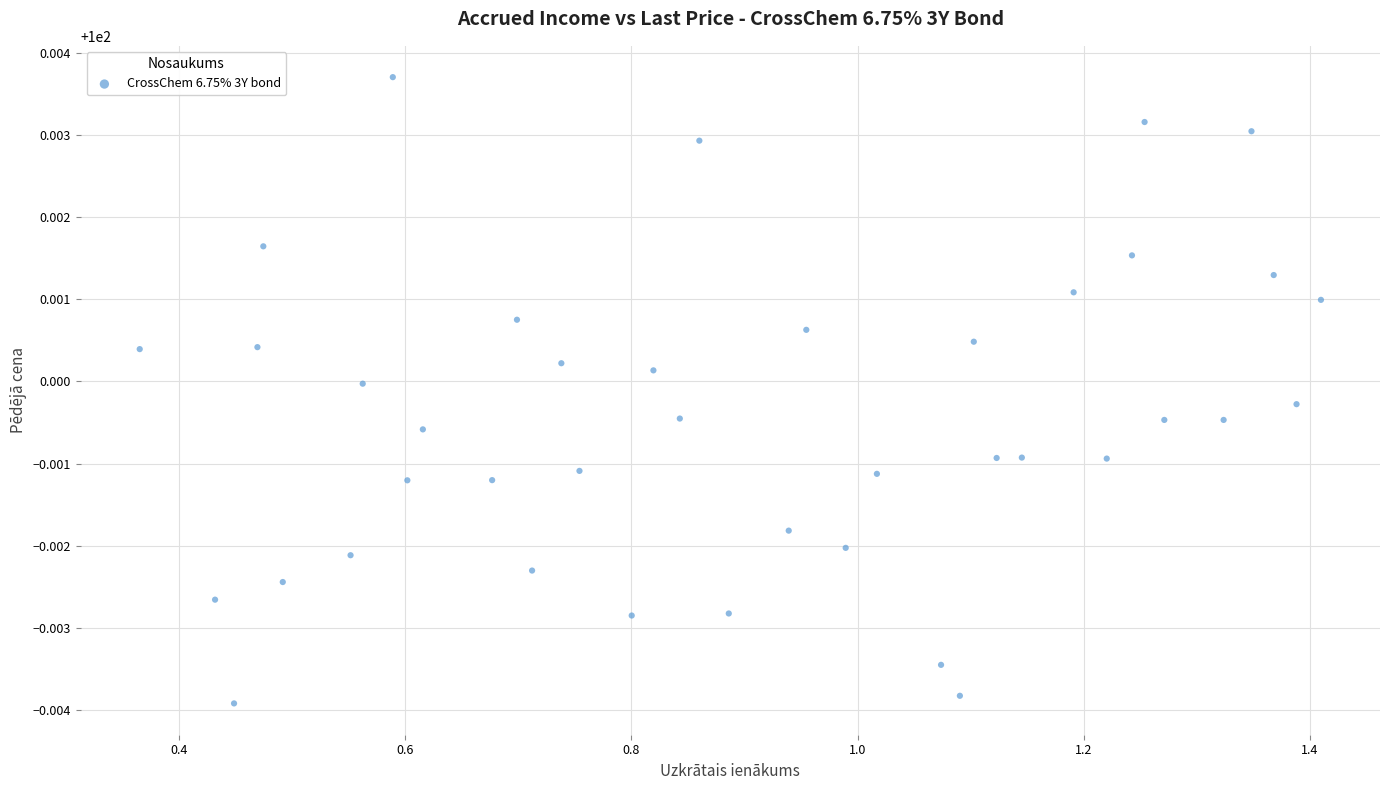

What is the range of X values (max minus min)?

1.0